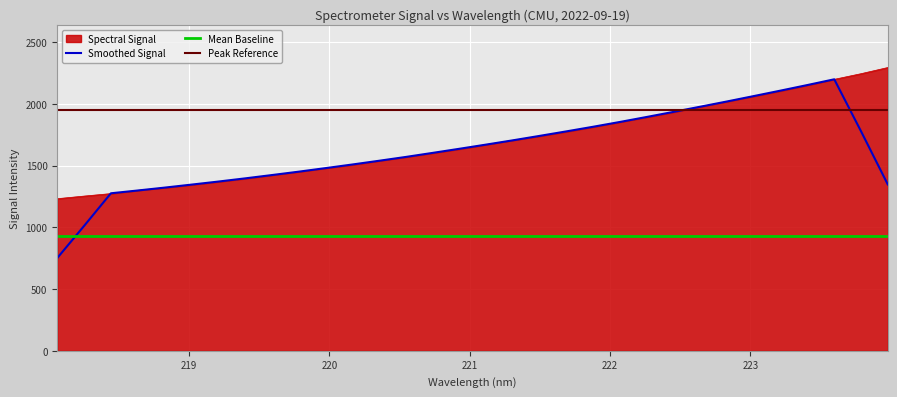

What is the average value?

1691.8